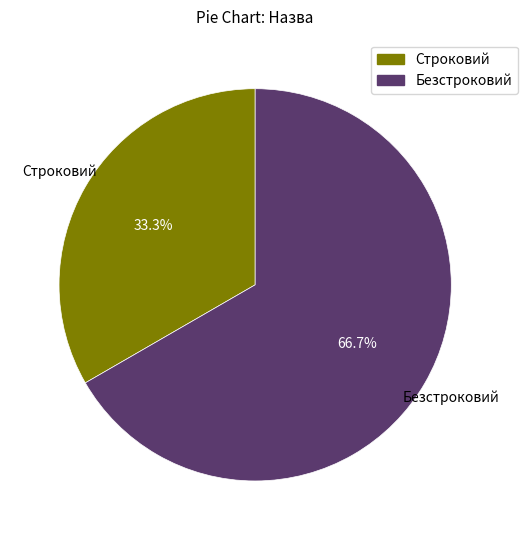

Between Безстроковий and Строковий, which is larger?

Безстроковий